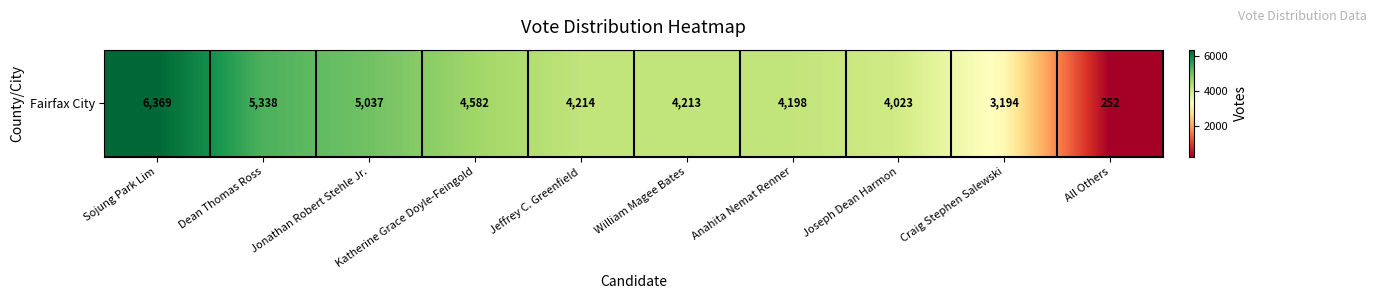

List the labels in order of value, largest first.

Sojung Park Lim, Dean Thomas Ross, Jonathan Robert Stehle Jr., Katherine Grace Doyle-Feingold, Jeffrey C. Greenfield, William Magee Bates, Anahita Nemat Renner, Joseph Dean Harmon, Craig Stephen Salewski, All Others